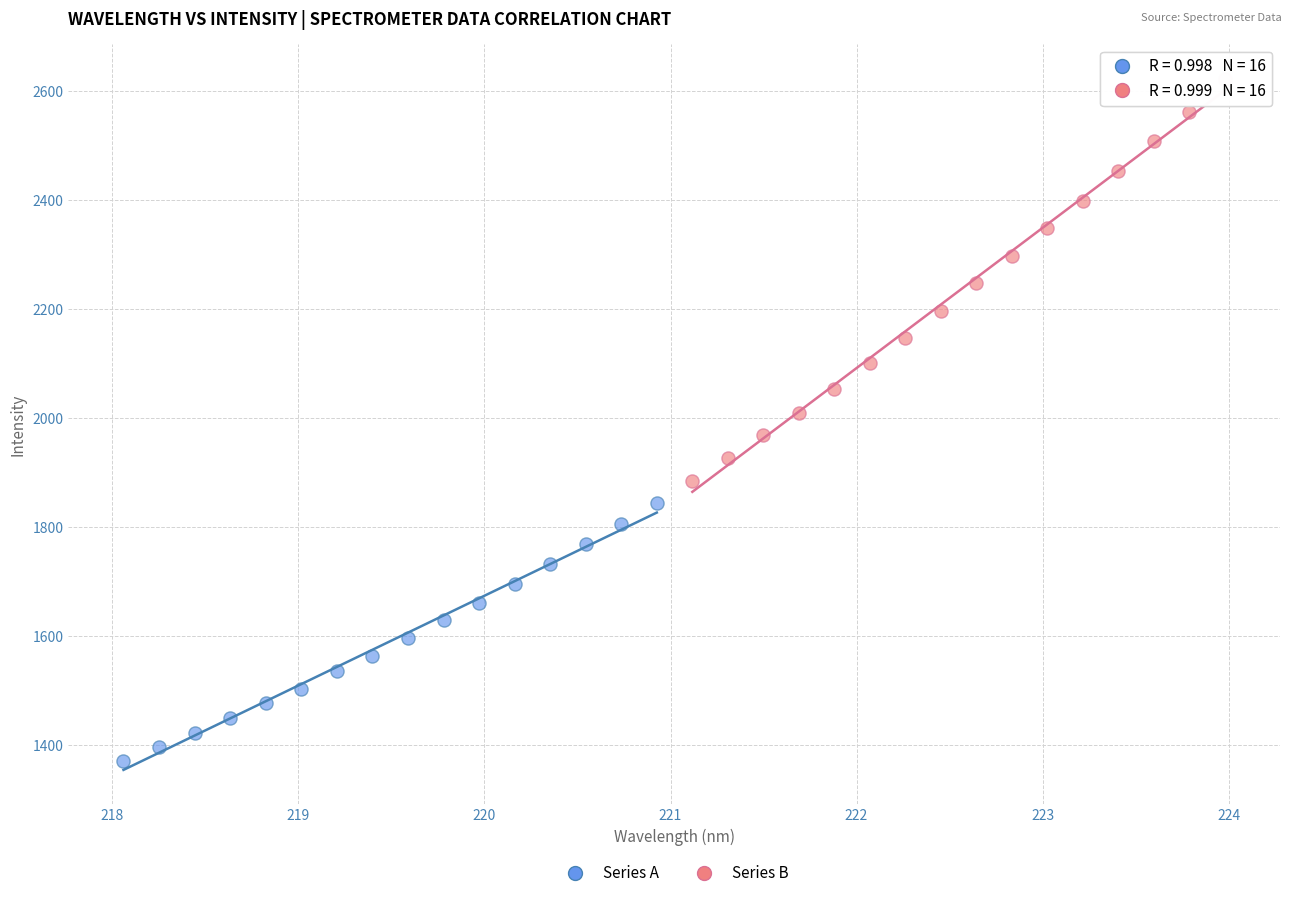

What are all the series names shown in the legend?

Series A, Series B